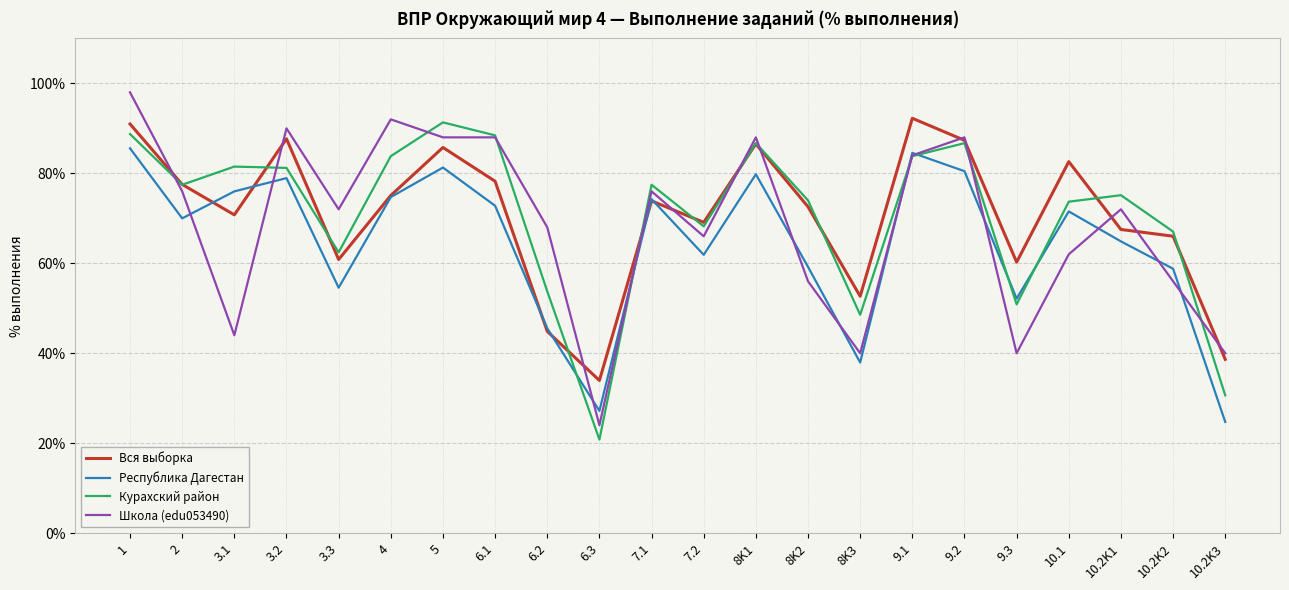

At which category is the sum across all series the highest?

1